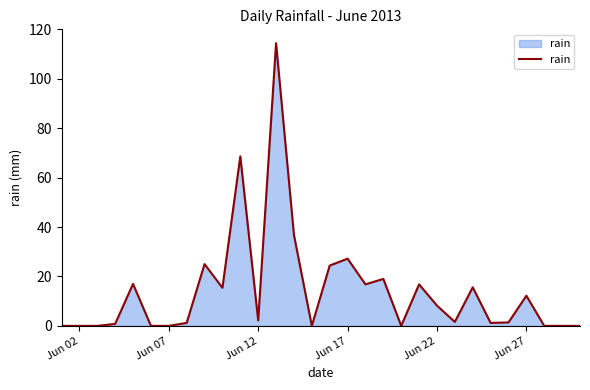

What is the difference between the maximum and minimum values?

114.4